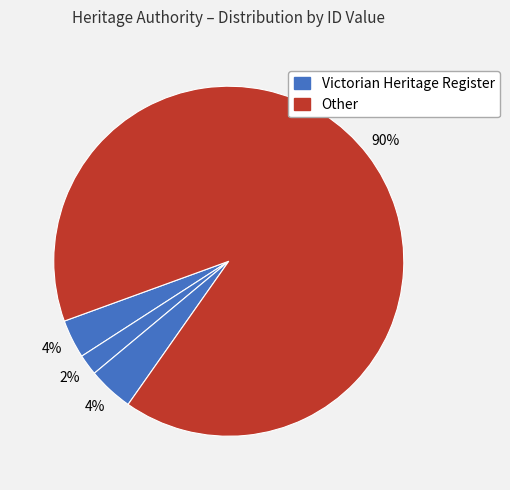

To the nearest percent, what is the average slice percentage?

25%